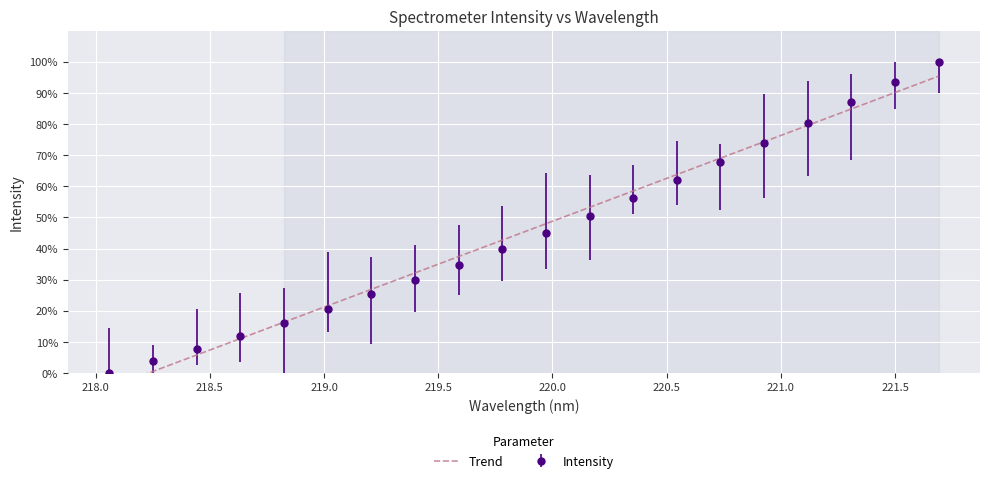

The value at 221.3083 is 87.1. True or false?

True